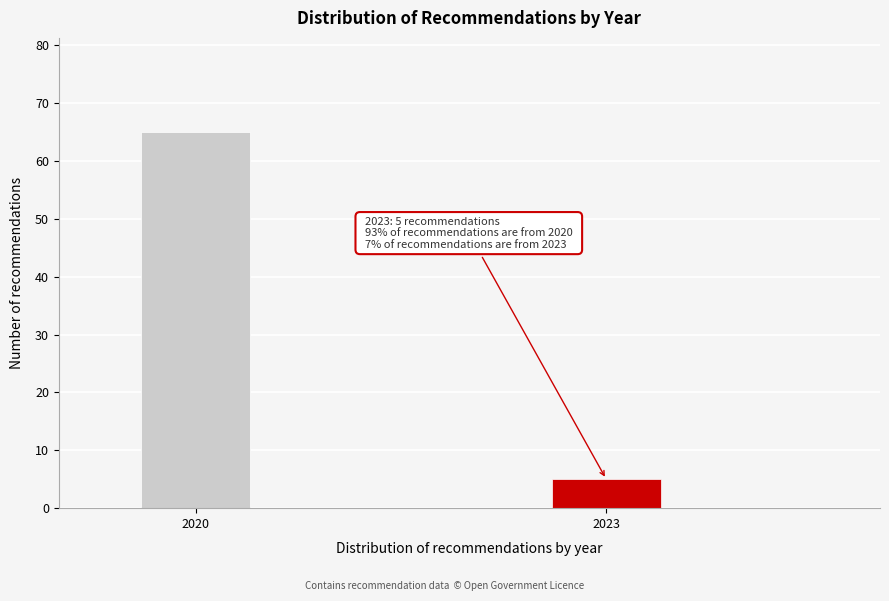

Reading left to right, extract all data points from this chart.

2020=65	2023=5